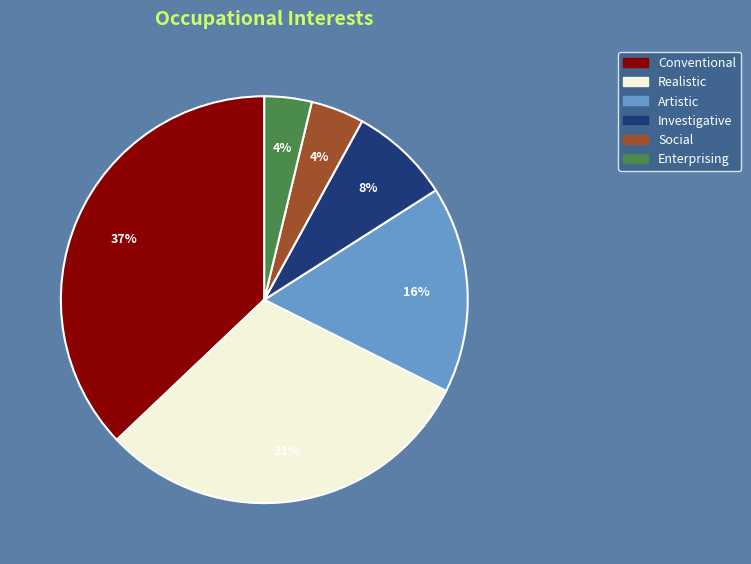

Which category has the biggest portion of the pie?

Conventional